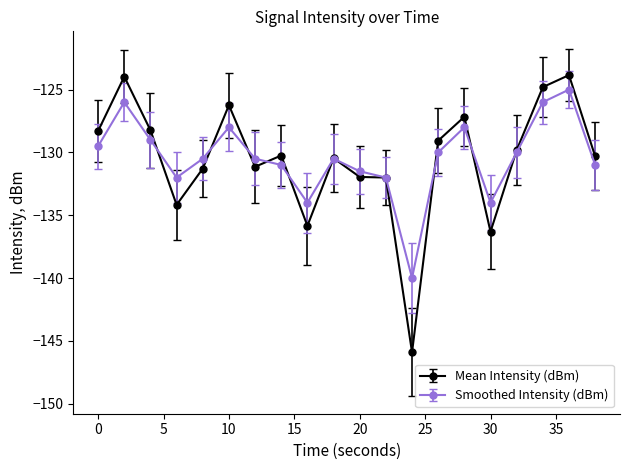

What is the sum of all Smoothed Intensity (dBm) values?

-2608.5